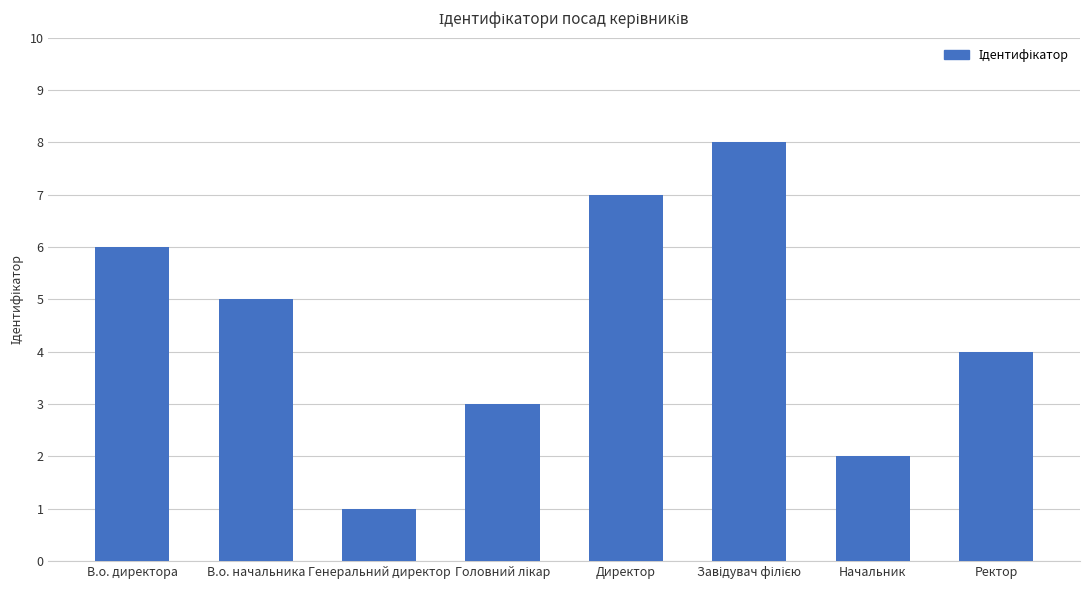

What is the sum of the values at В.о. директора and В.о. начальника?

11